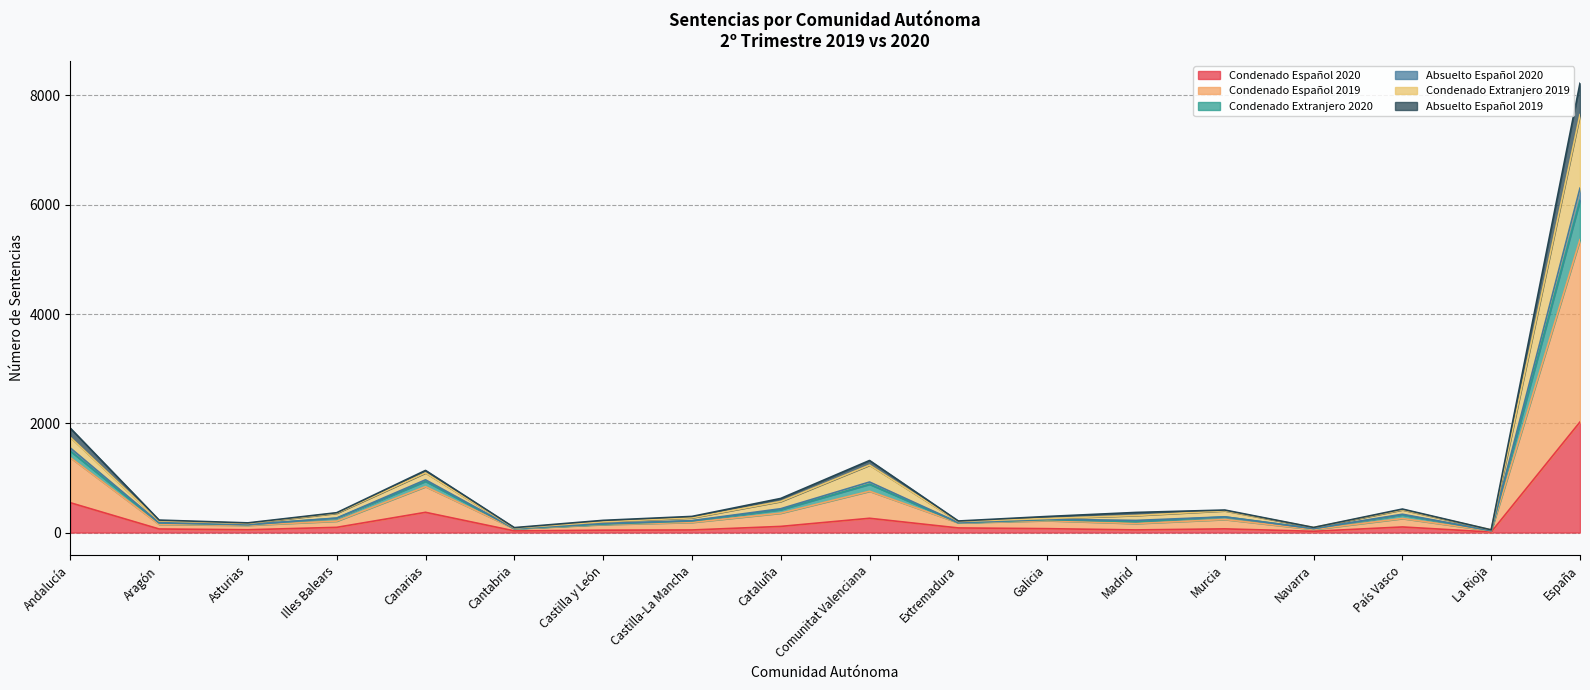

At which label does Condenado Español 2020 reach its peak?

España